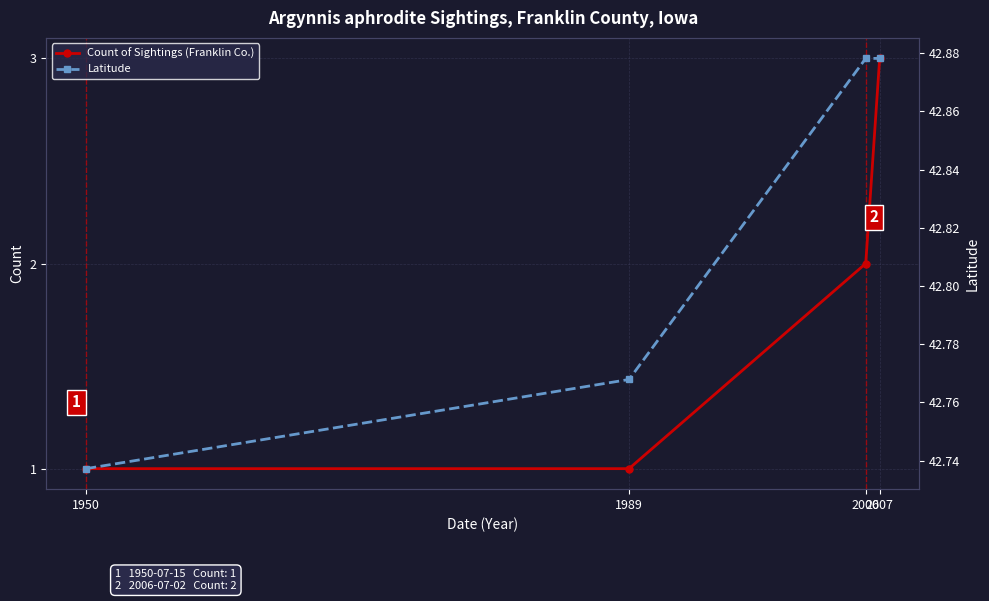

Where is Latitude nearest to the value 42?

1950